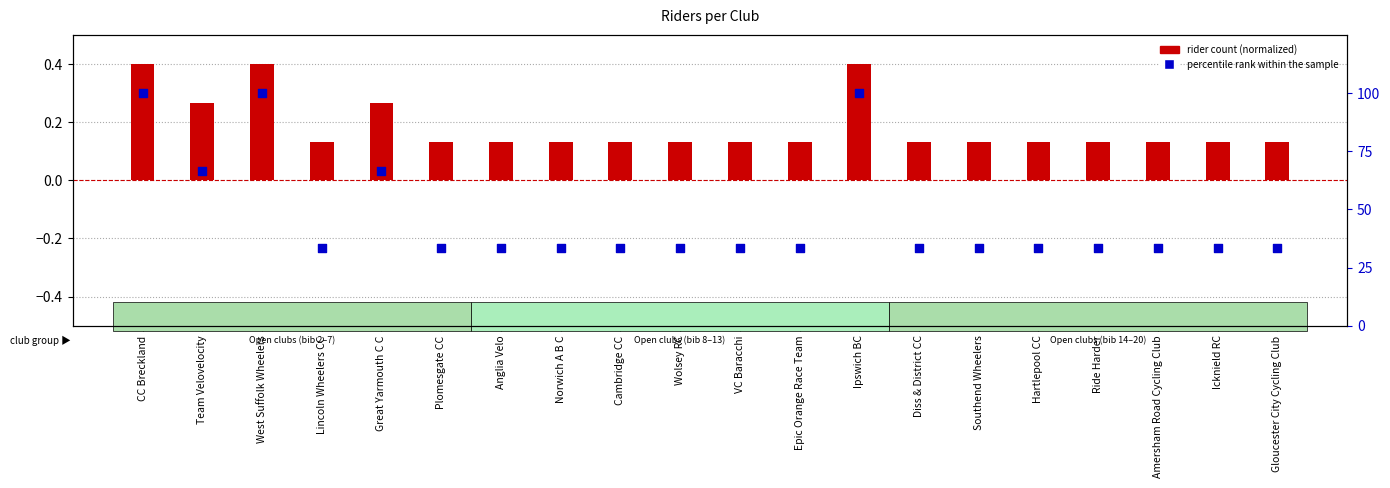

What is the total value across all series at Hartlepool CC?

33.5